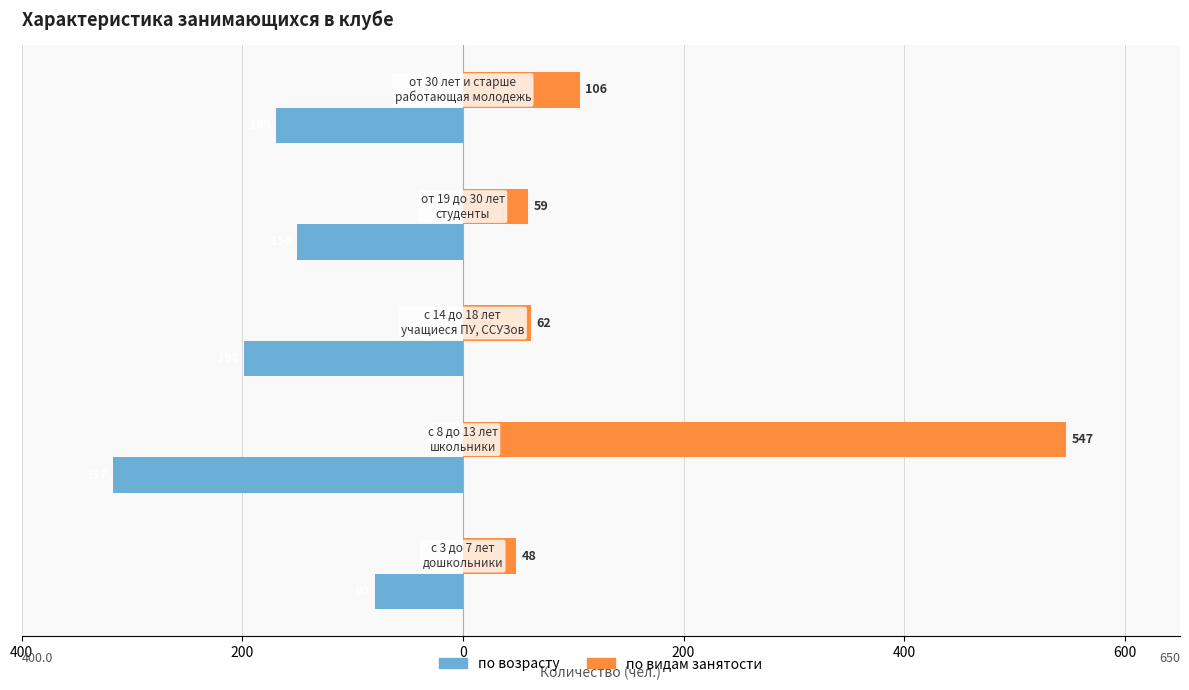

What are all the series names shown in the legend?

по возрасту, по видам занятости